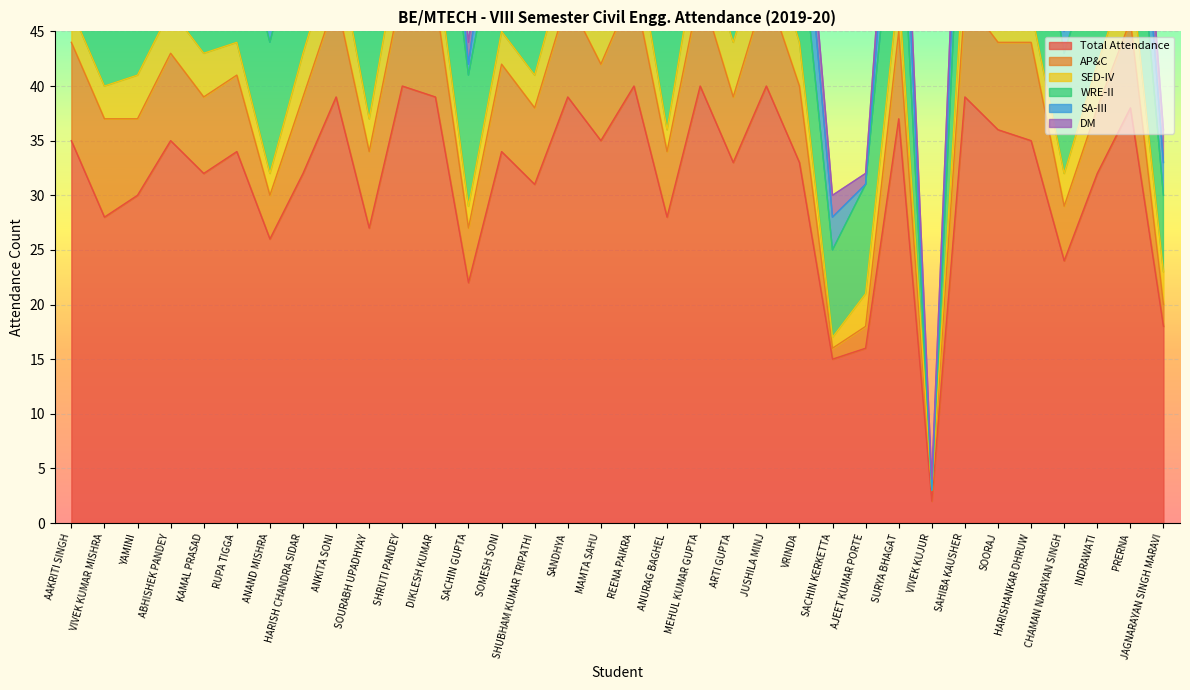

Between RUPA TIGGA and ANKITA SONI, which series saw the biggest shift?

Total Attendance